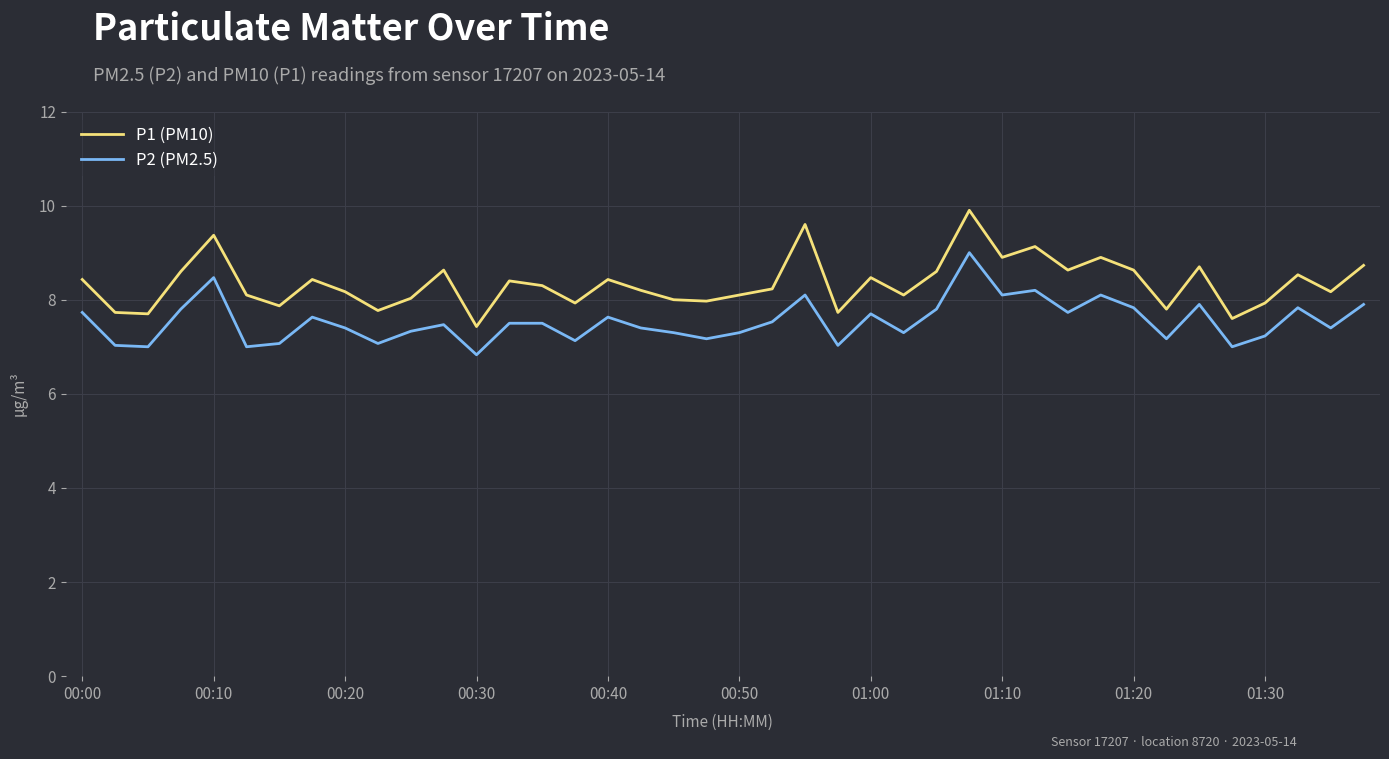

How many lines are shown in the chart?

2